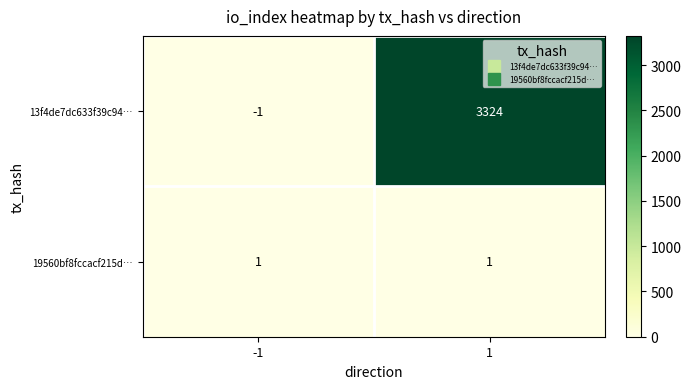

What is the average value of the 13f4de7dc633f39c94… series?

1662